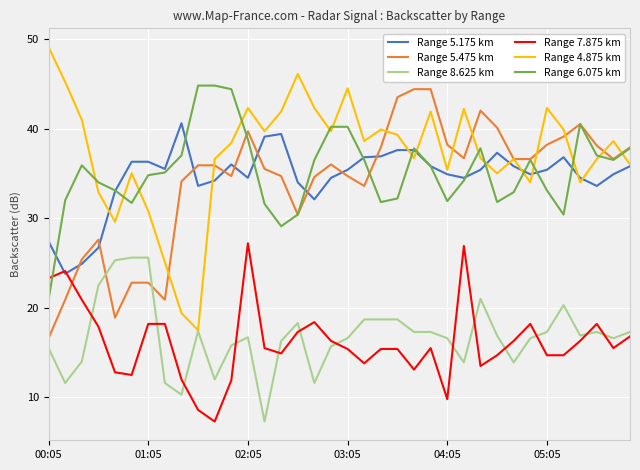

What is the lowest value of the Range 7.875 km series?

7.3